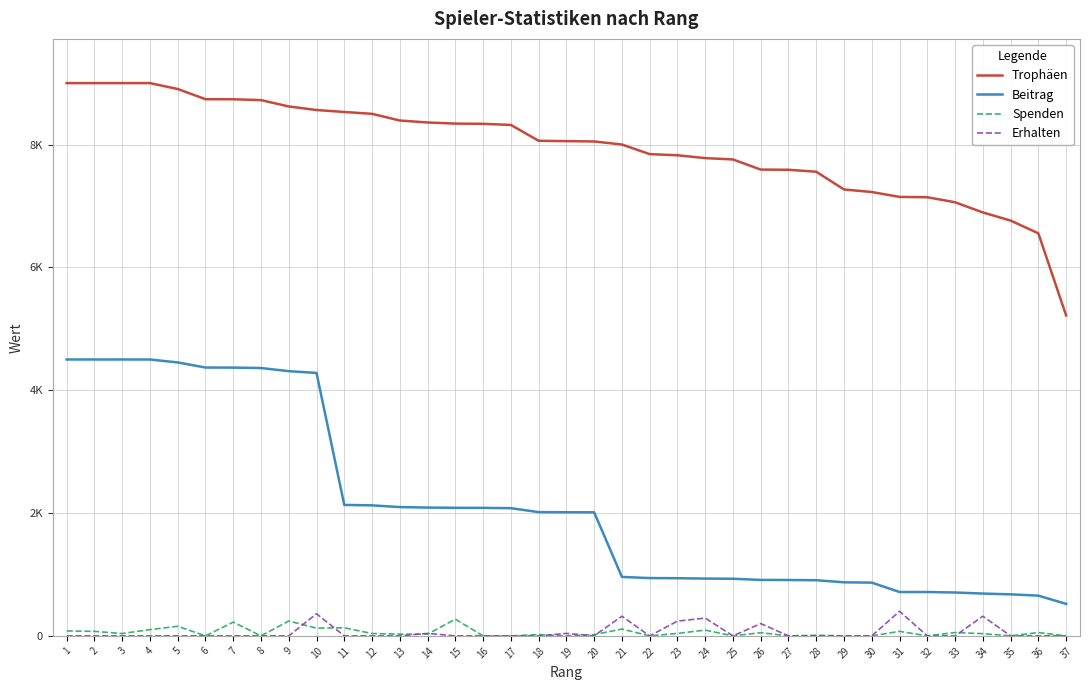

At how many categories does at least one series exceed 6851?

34